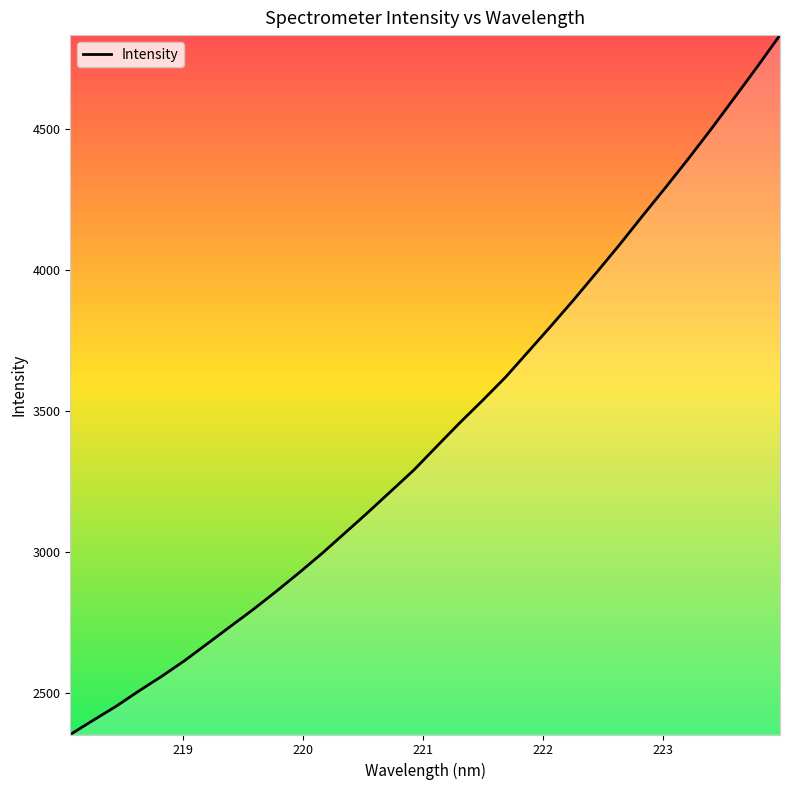

What is the difference between the maximum and minimum values?

2479.2